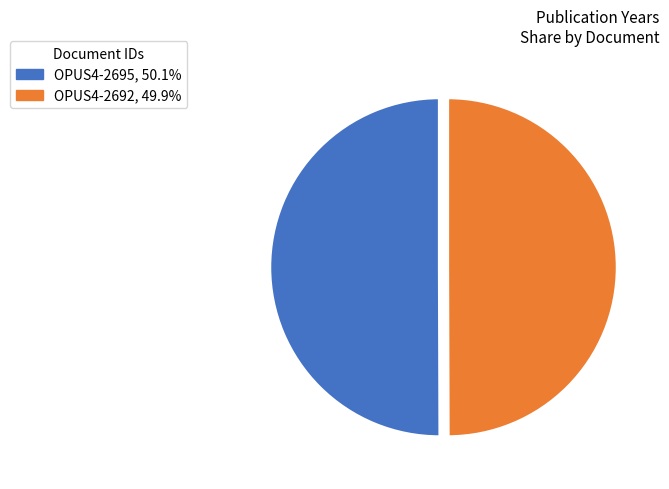

Is it true that OPUS4-2695 is 50% of the pie?

True